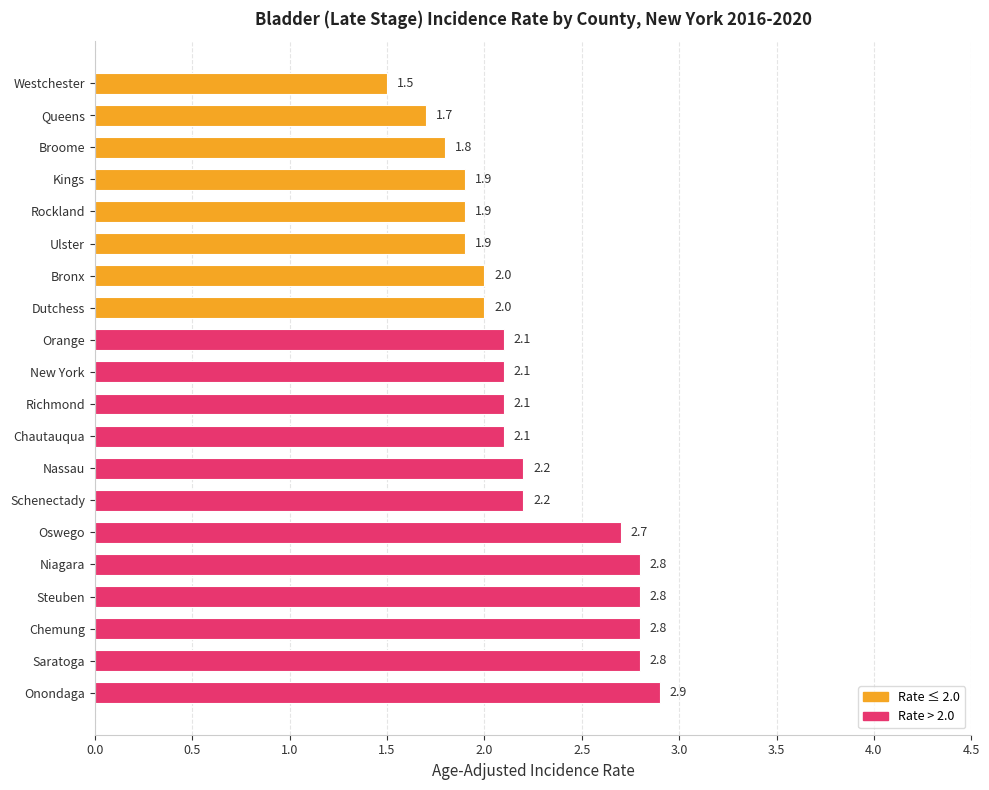

Reading bottom to top, list all the values displayed in this chart.

Onondaga=2.9	Saratoga=2.8	Chemung=2.8	Steuben=2.8	Niagara=2.8	Oswego=2.7	Schenectady=2.2	Nassau=2.2	Chautauqua=2.1	Richmond=2.1	New York=2.1	Orange=2.1	Dutchess=2.0	Bronx=2.0	Ulster=1.9	Rockland=1.9	Kings=1.9	Broome=1.8	Queens=1.7	Westchester=1.5